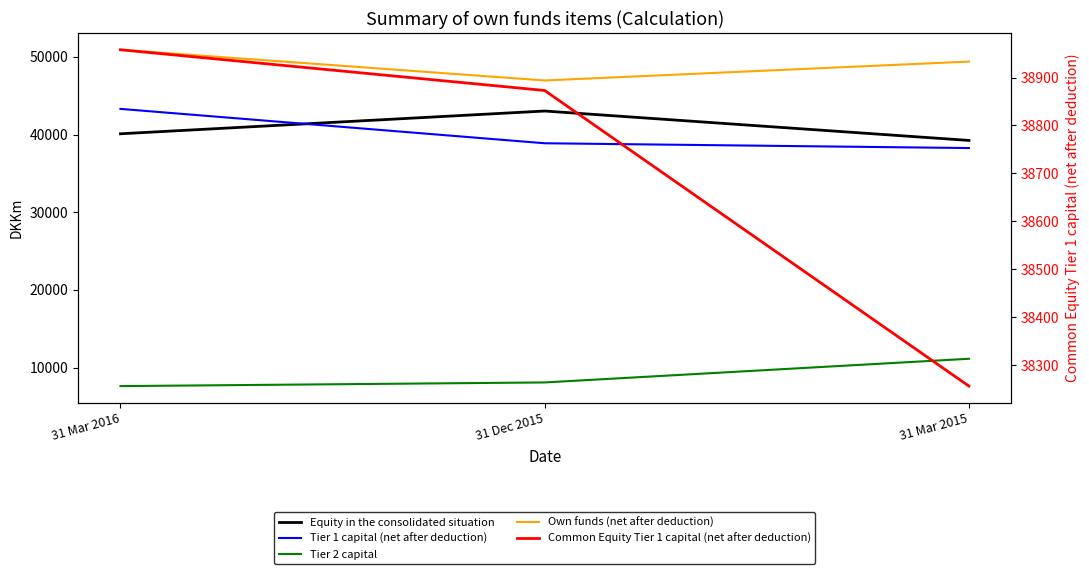

How many lines are shown in the chart?

5